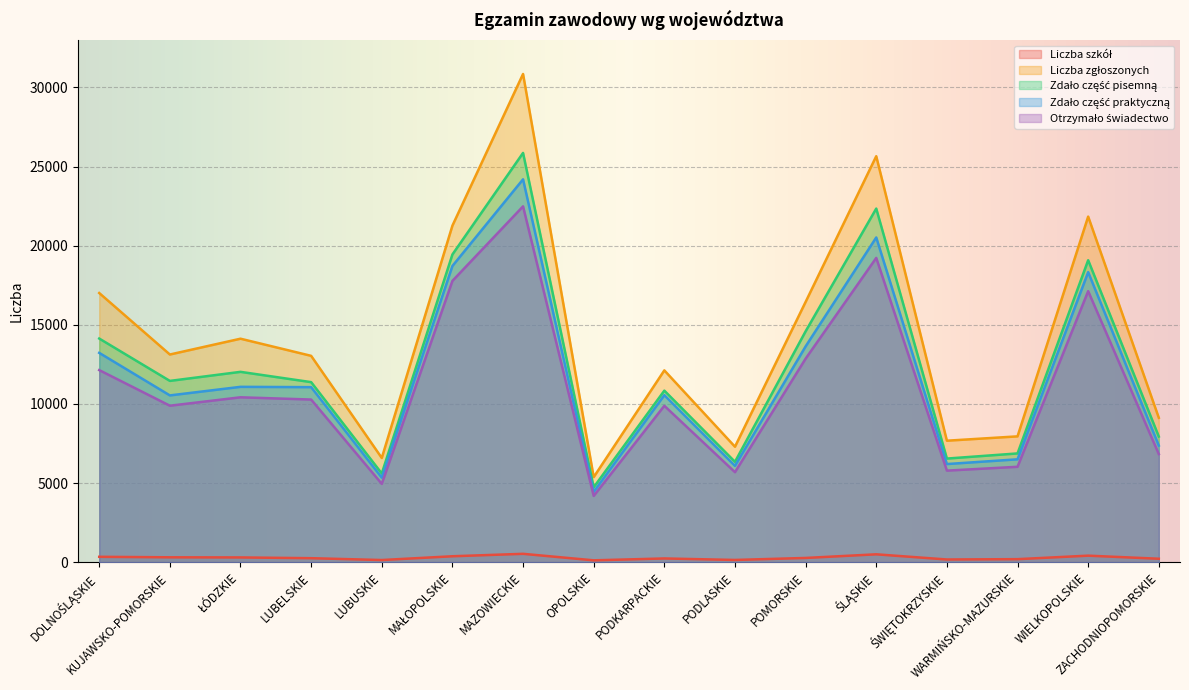

Where does the Liczba zgłoszonych series first go above 13124?

DOLNOŚLĄSKIE